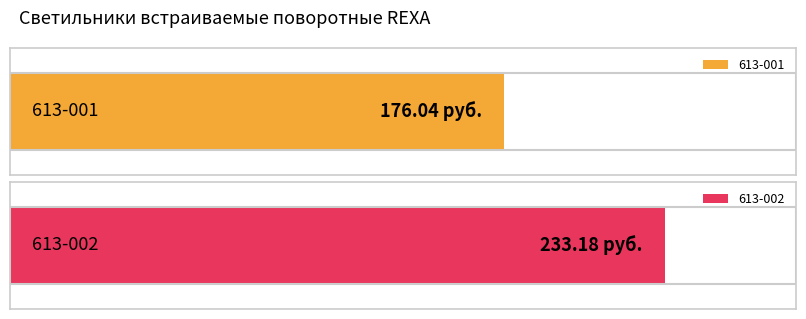

Does the chart contain any negative values?

No